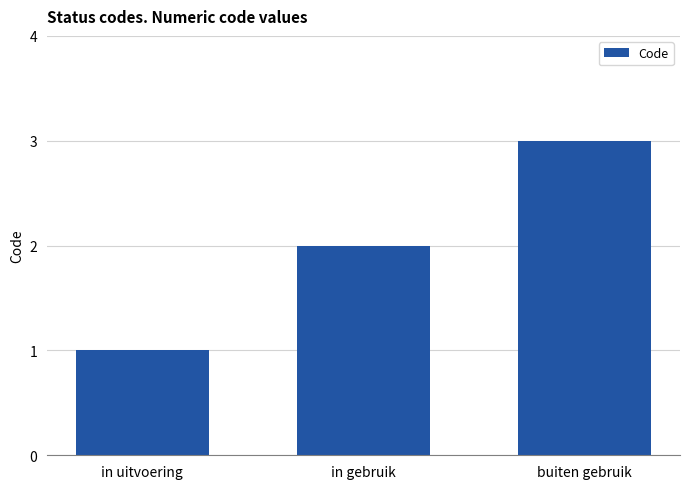

The value at buiten gebruik is 3. True or false?

True